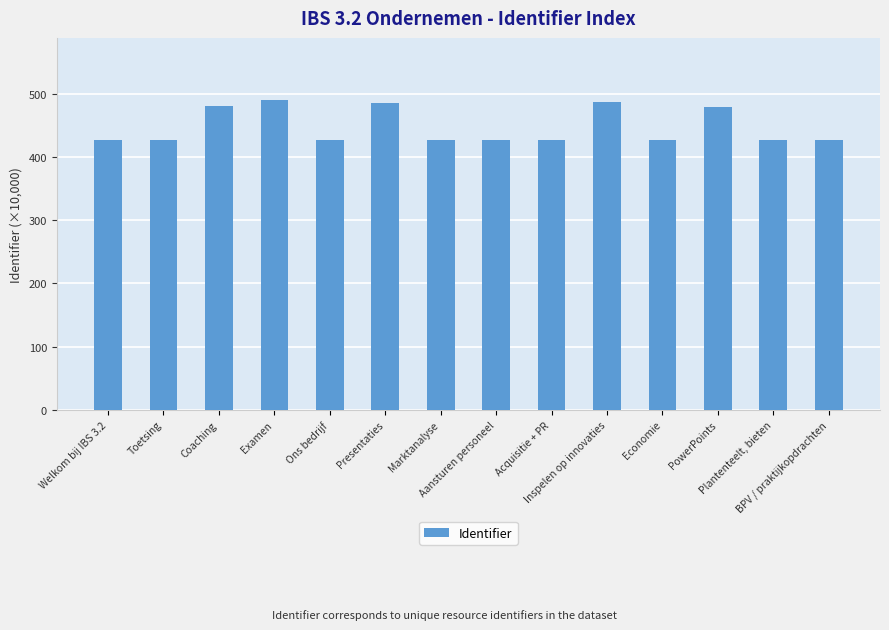

The chart shows a value of 427.3 at Acquisitie + PR. True or false?

True